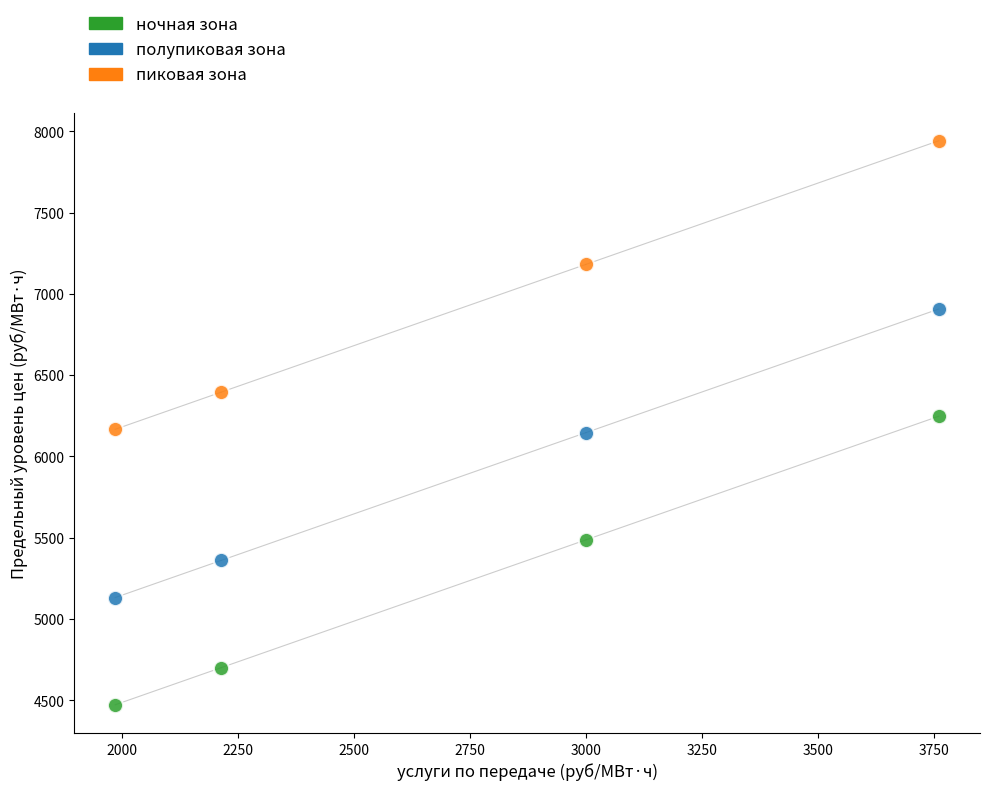

Which series reaches the maximum Y coordinate?

пиковая зона